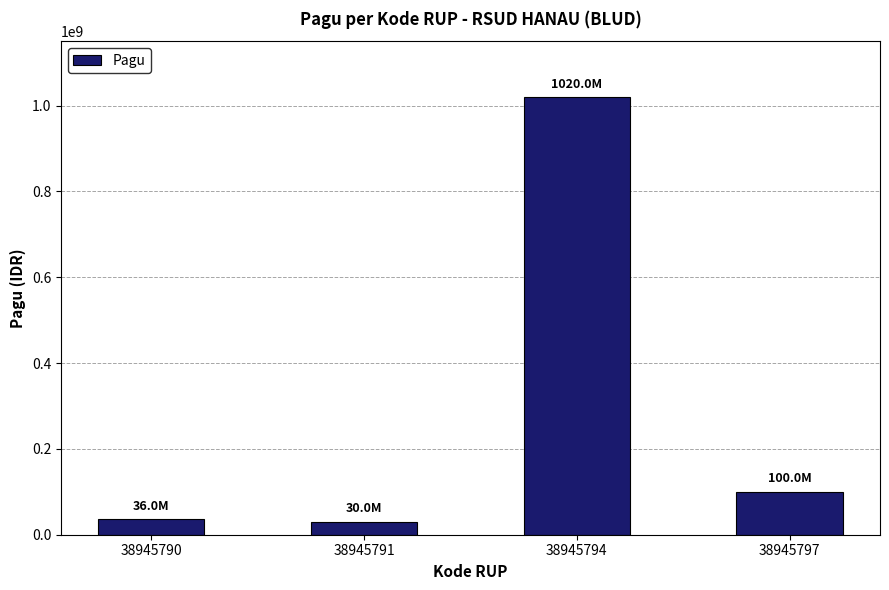

Which has a higher value, 38945797 or 38945794?

38945794